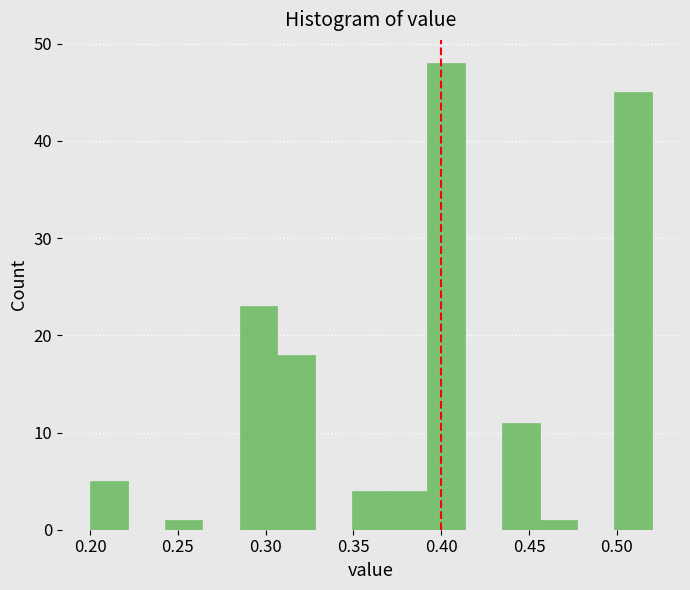

Reading left to right, transcribe this chart: for each bar, give the range it covers on the x-axis and its height. Neither the bar edges nor the heights are printed on the chart, so give them approximately, as read against the axes.

0.200 to 0.220: 5
0.220 to 0.245: 0
0.245 to 0.265: 1
0.265 to 0.285: 0
0.285 to 0.305: 23
0.305 to 0.330: 18
0.330 to 0.350: 0
0.350 to 0.370: 4
0.370 to 0.390: 4
0.390 to 0.415: 48
0.415 to 0.435: 0
0.435 to 0.455: 11
0.455 to 0.475: 1
0.475 to 0.500: 0
0.500 to 0.520: 45